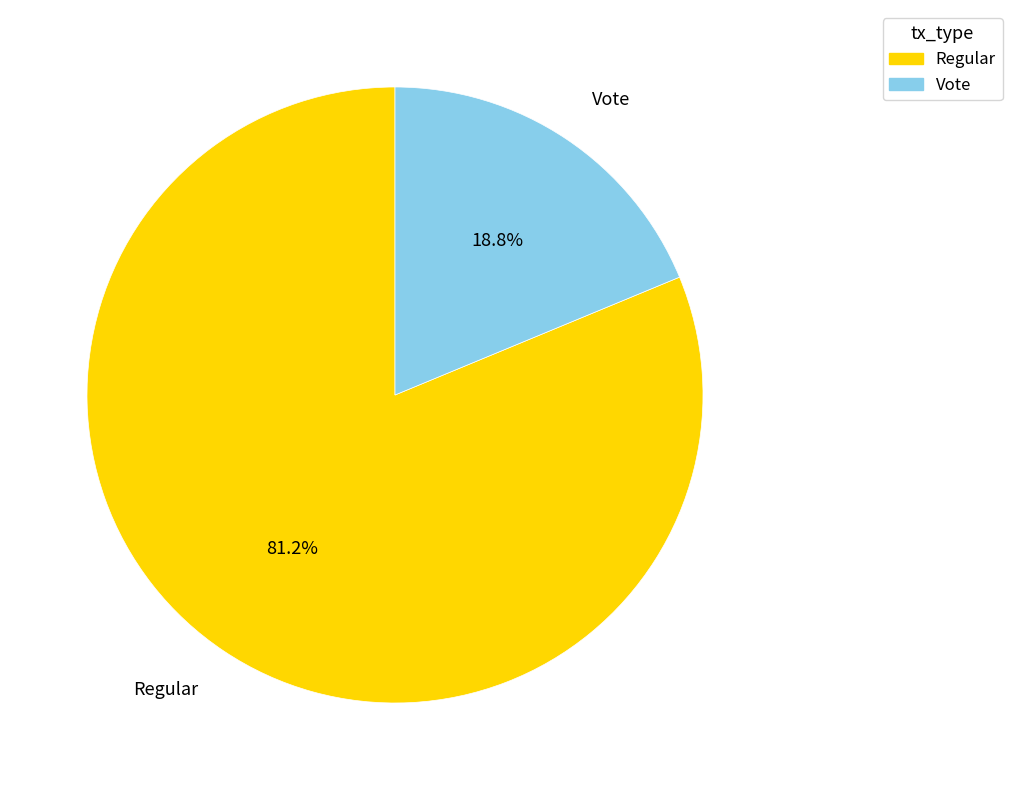

How many slices are in this pie chart?

2